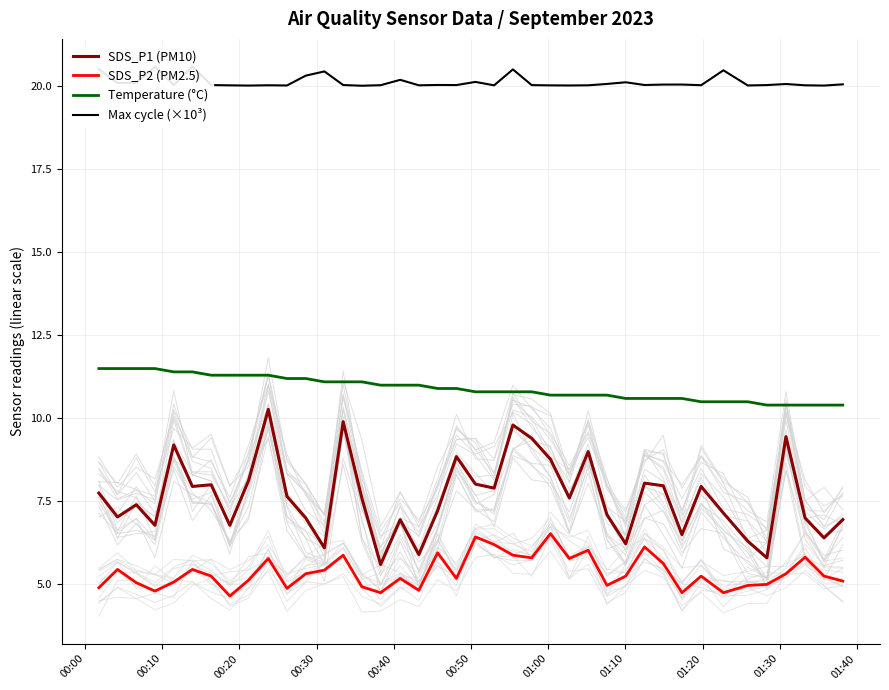

What is the minimum value for SDS_P1 (PM10)?

5.6